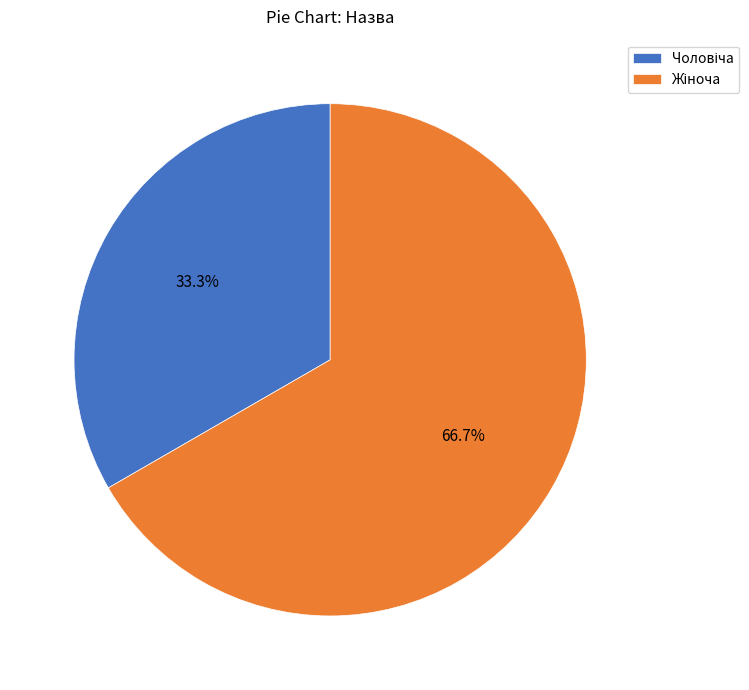

Is there any slice that represents more than half of the pie?

Yes